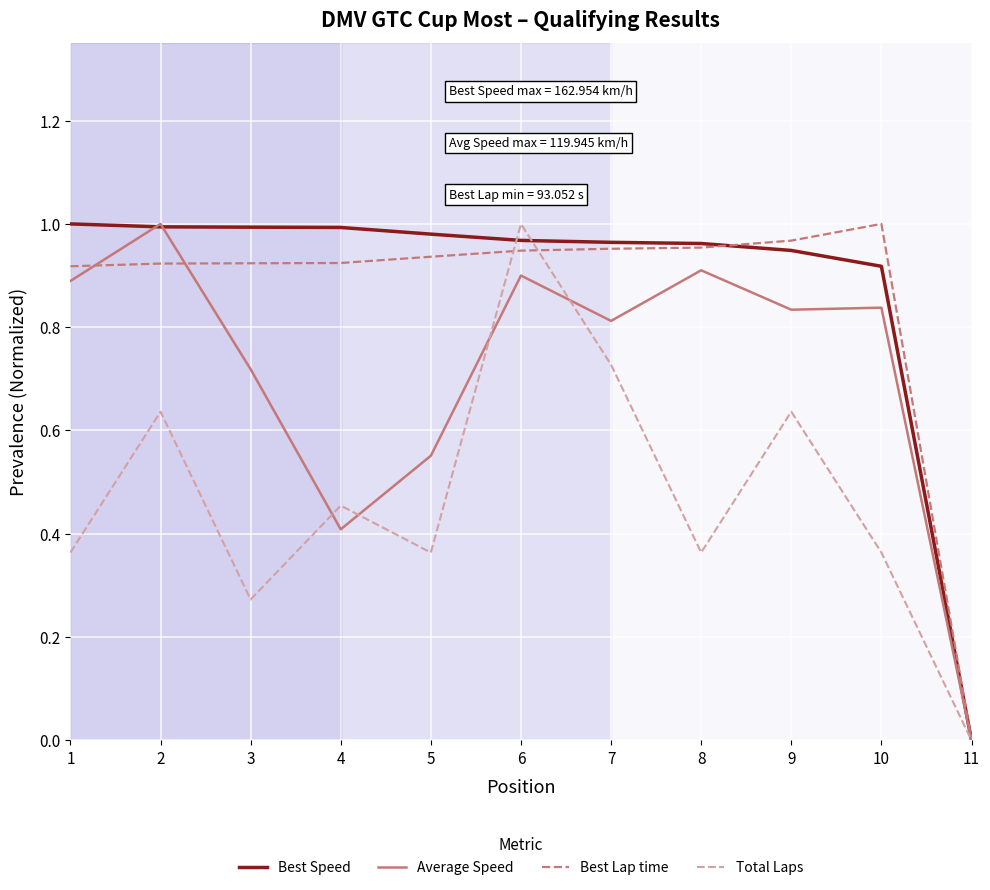

Does the chart have visible grid lines?

Yes